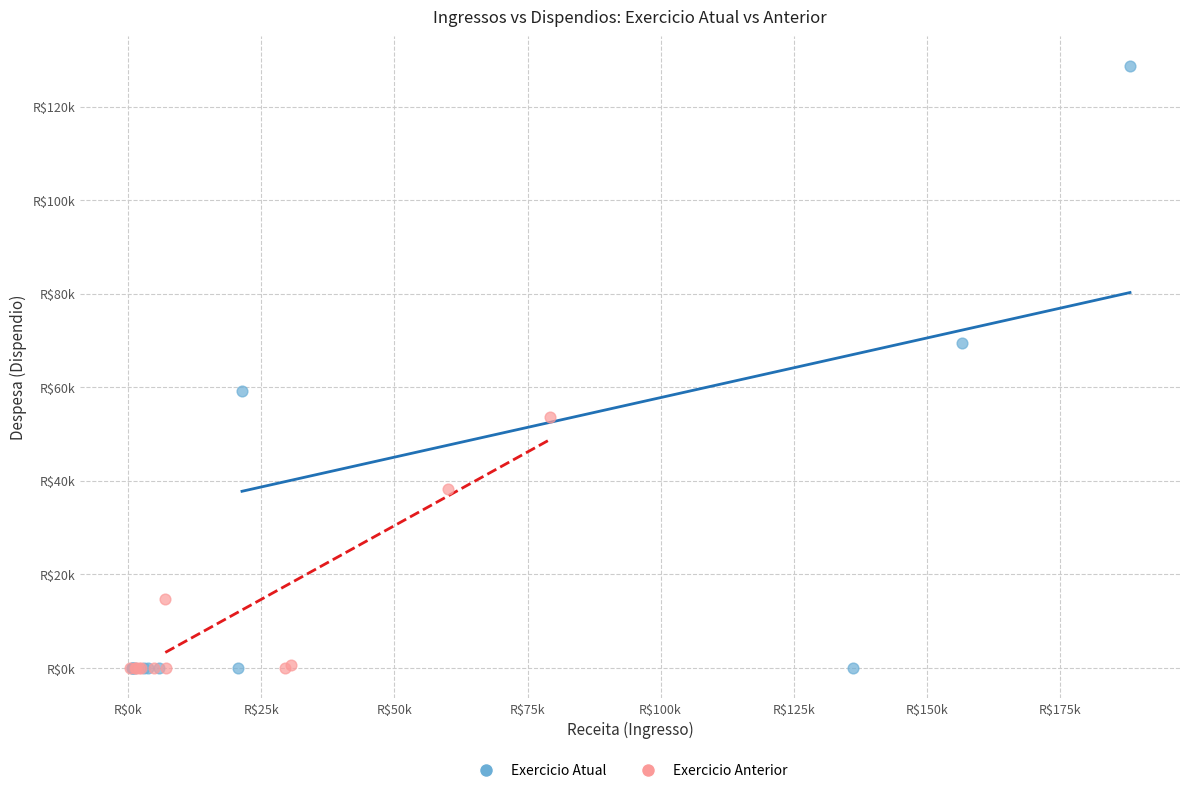

Which series contains the highest Y value?

Exercicio Atual